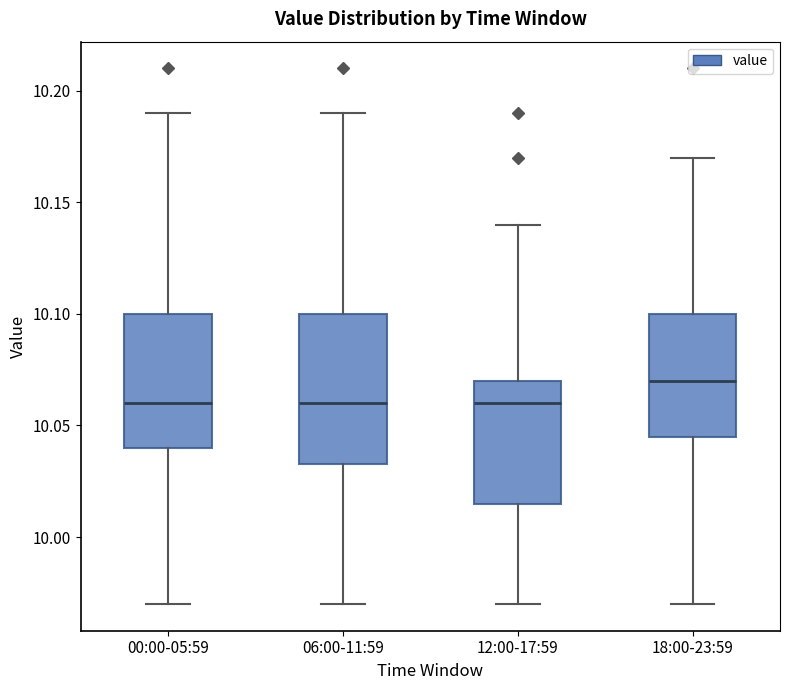

Reading left to right, transcribe this box plot: for each box, give where its median line is, the range the box spans, and where its two whiskers end, as read against the y-axis. The values are not printed on the chart, so give them approximately, as read against the axis.

00:00-05:59: median 10.060, box 10.040 to 10.100, whiskers 9.970 to 10.190
06:00-11:59: median 10.060, box 10.035 to 10.100, whiskers 9.970 to 10.190
12:00-17:59: median 10.060, box 10.015 to 10.070, whiskers 9.970 to 10.140
18:00-23:59: median 10.070, box 10.045 to 10.100, whiskers 9.970 to 10.170